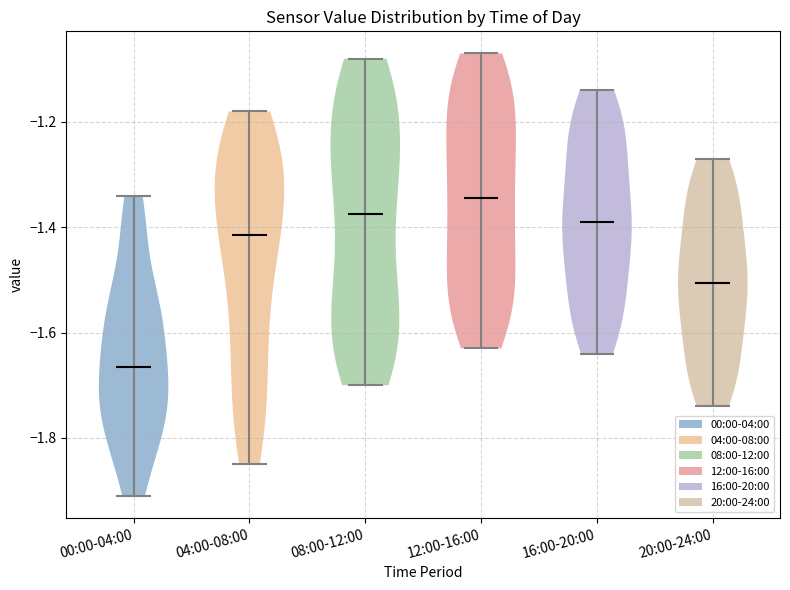

Which violin has the lowest median line?

00:00-04:00